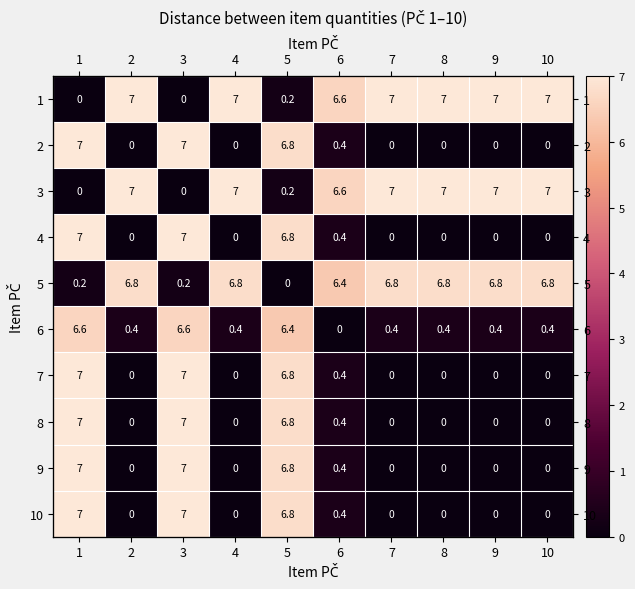

At which category is the sum across all series the highest?

1